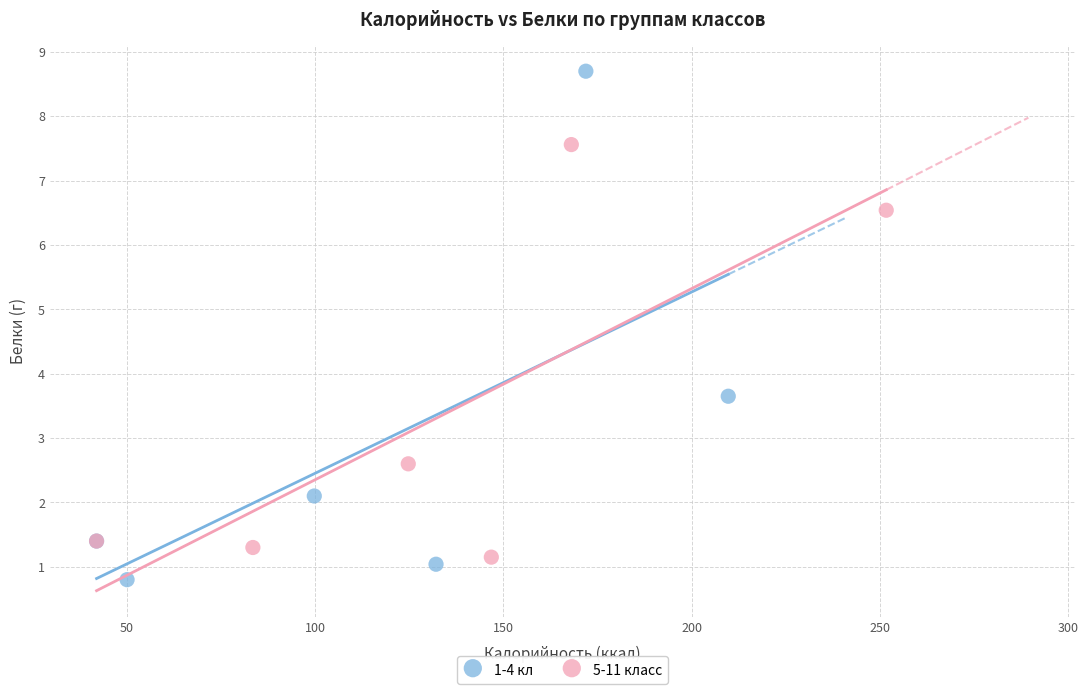

Which series reaches the maximum Y coordinate?

1-4 кл